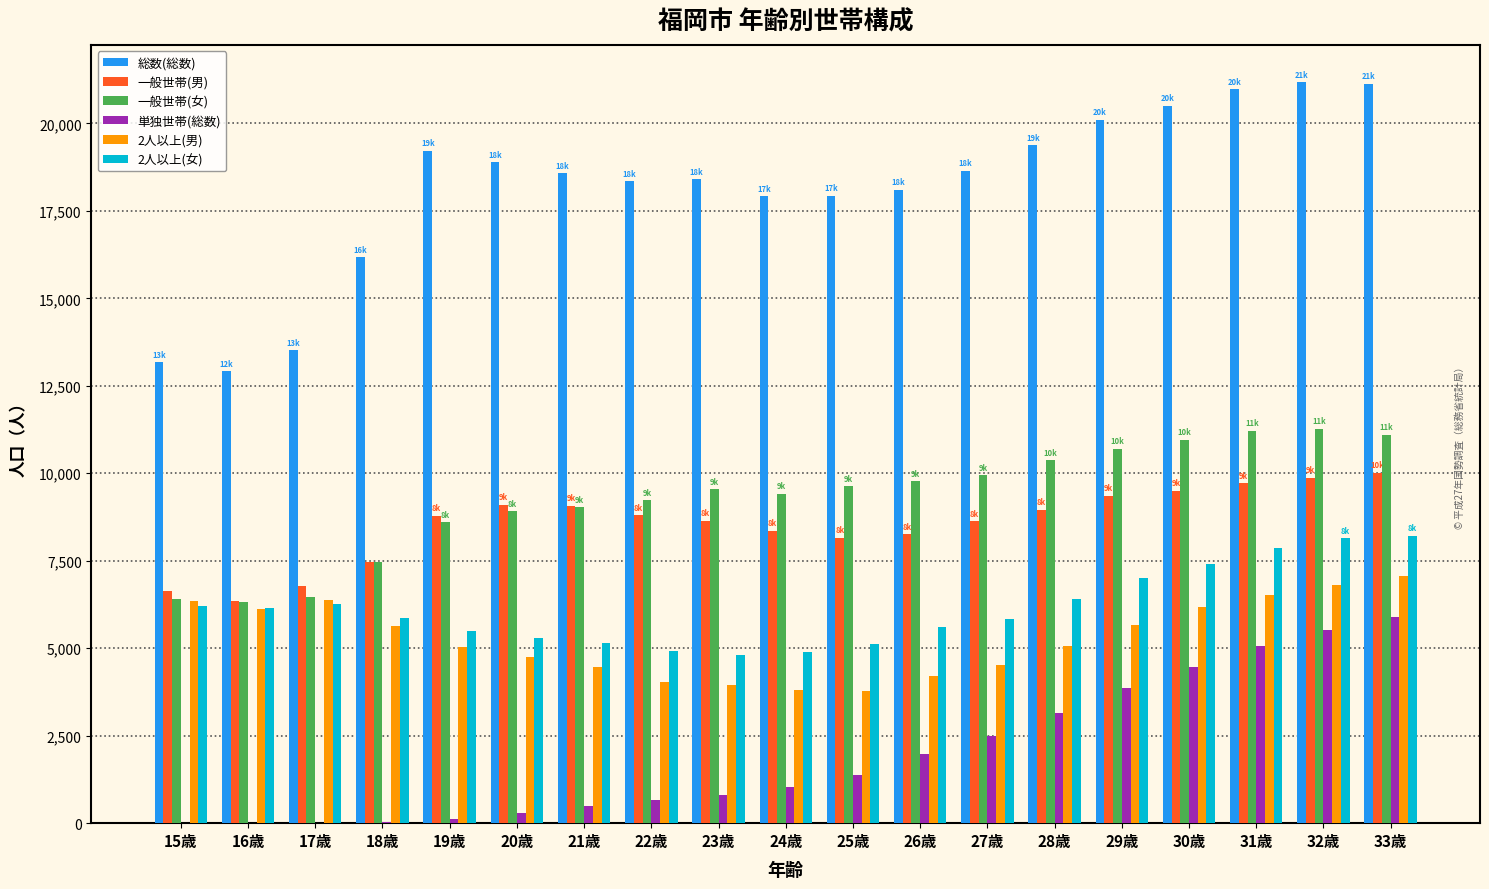

Which series has the largest total across all categories?

総数(総数)